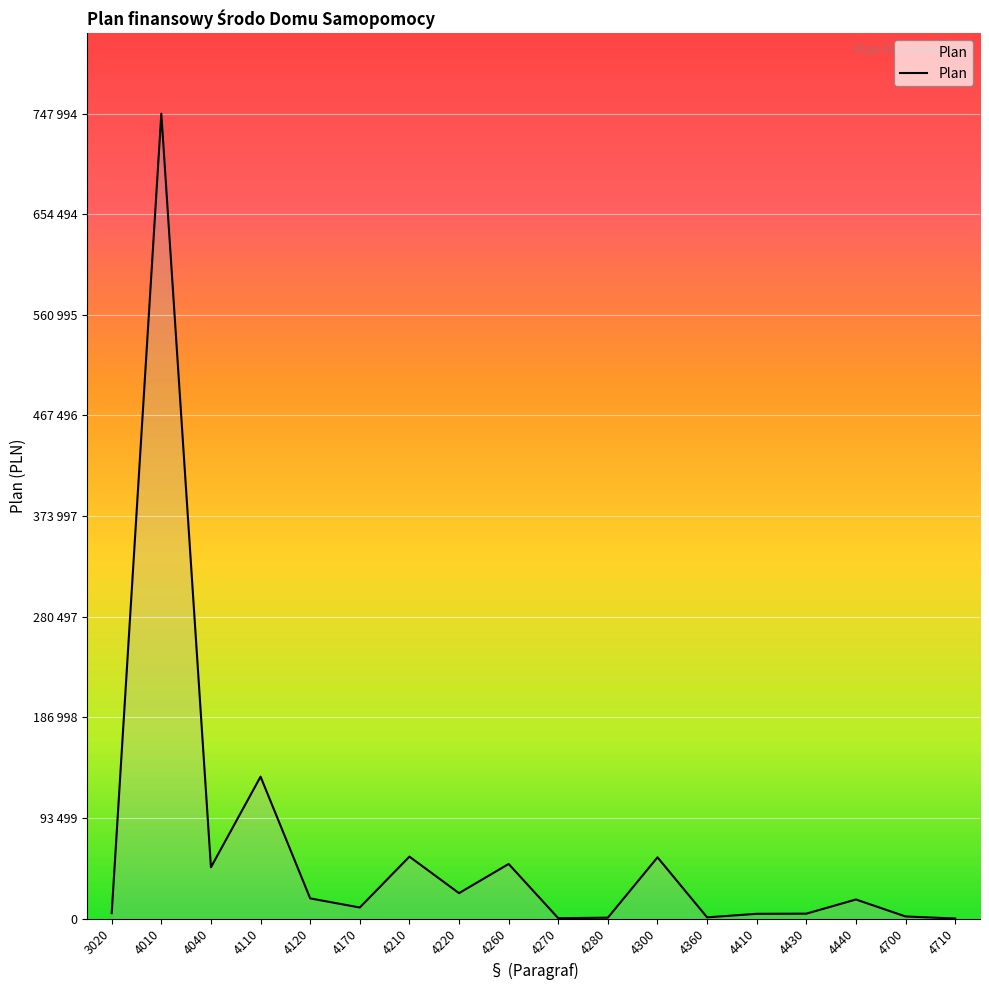

At which category does the data reach its first local peak?

4010